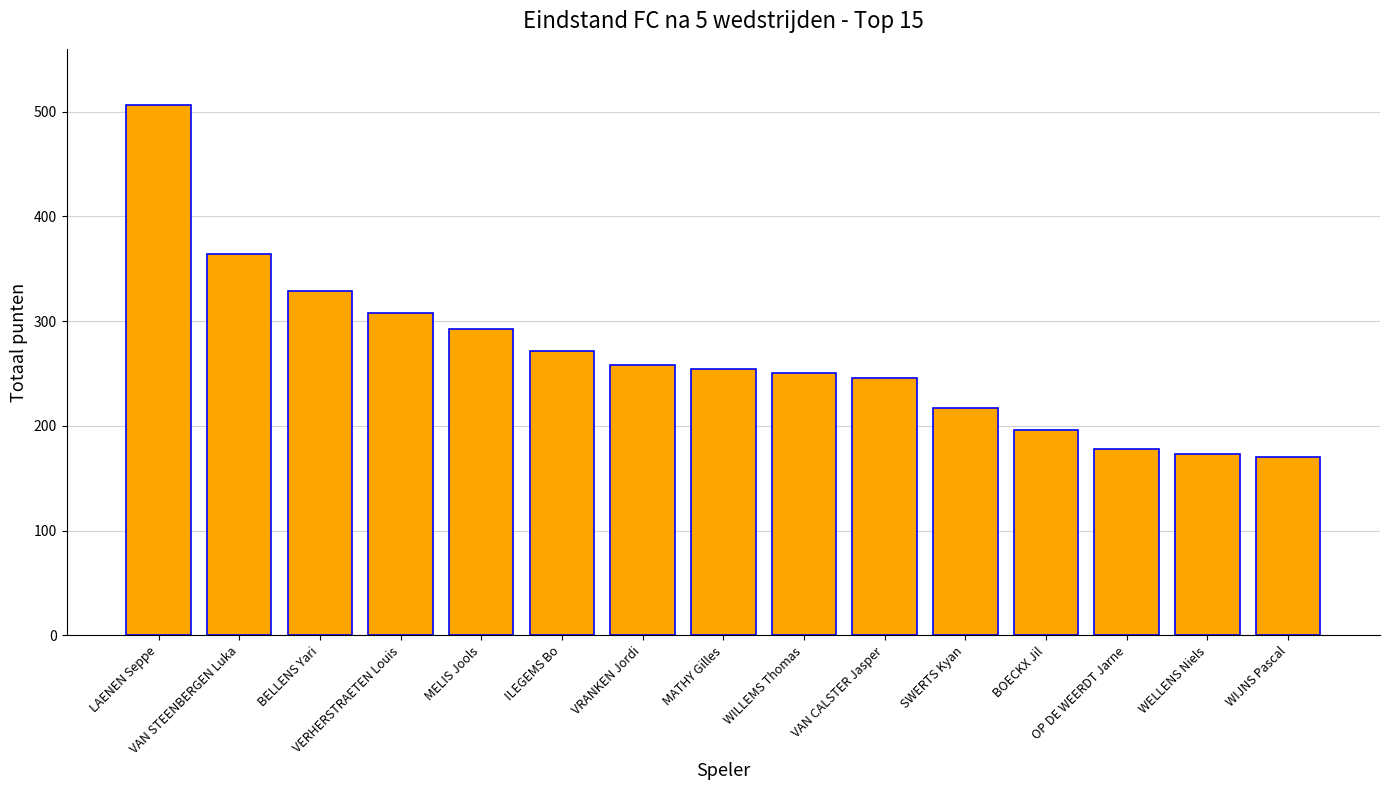

What is the difference between the maximum and minimum values?

336